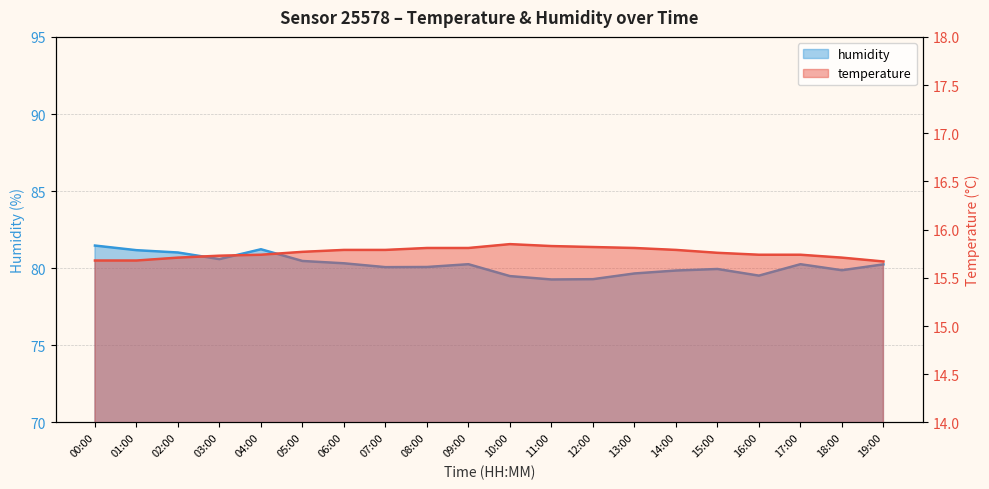

What are all the series names shown in the legend?

temperature, humidity